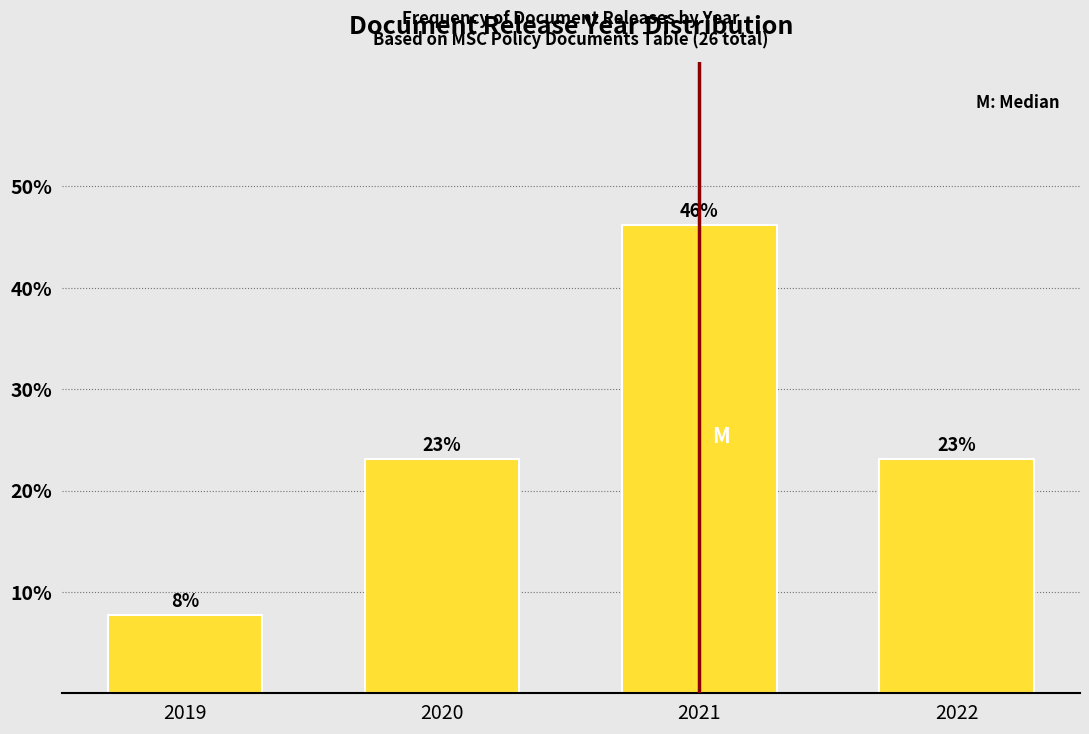

Between 2020 and 2019, which is larger?

2020